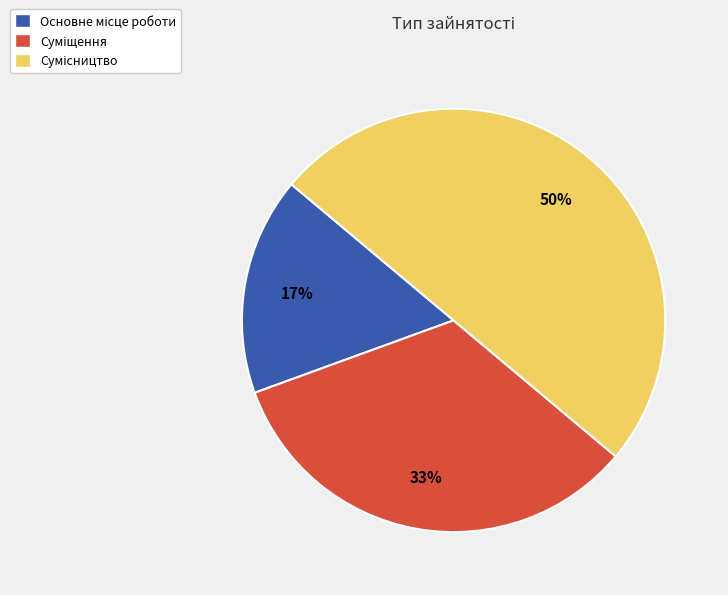

To the nearest percent, what is the average slice percentage?

33%